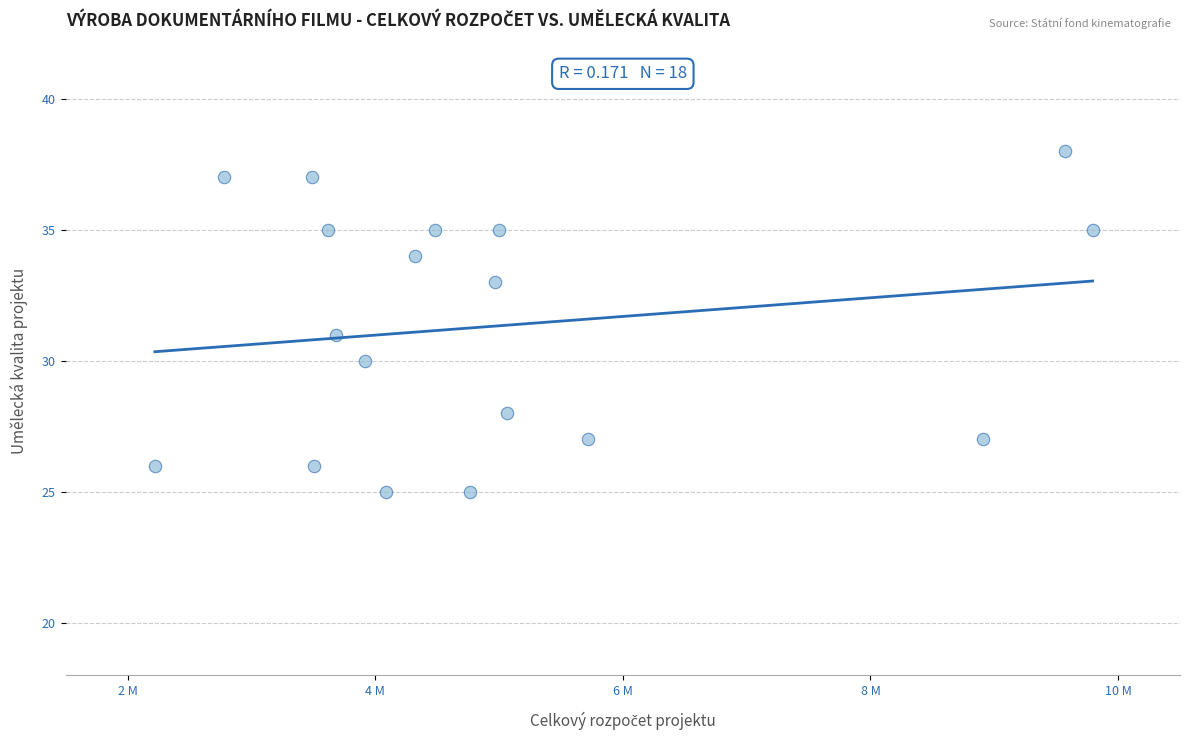

What is the range of X values (max minus min)?

7574000